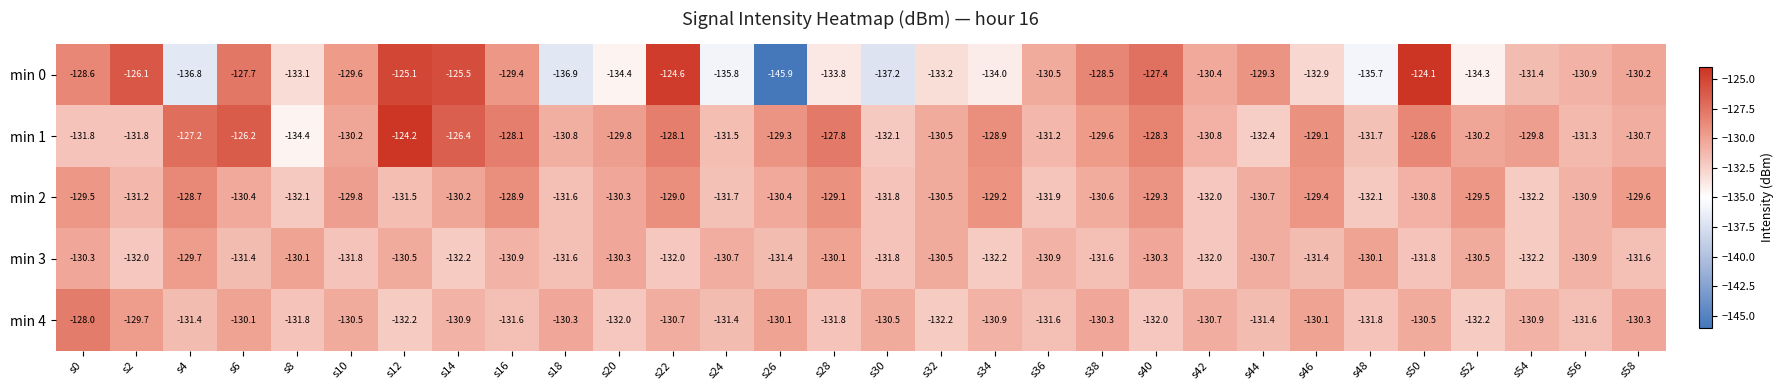

What is the difference between the maximum and minimum values in the min 3 series?

2.5